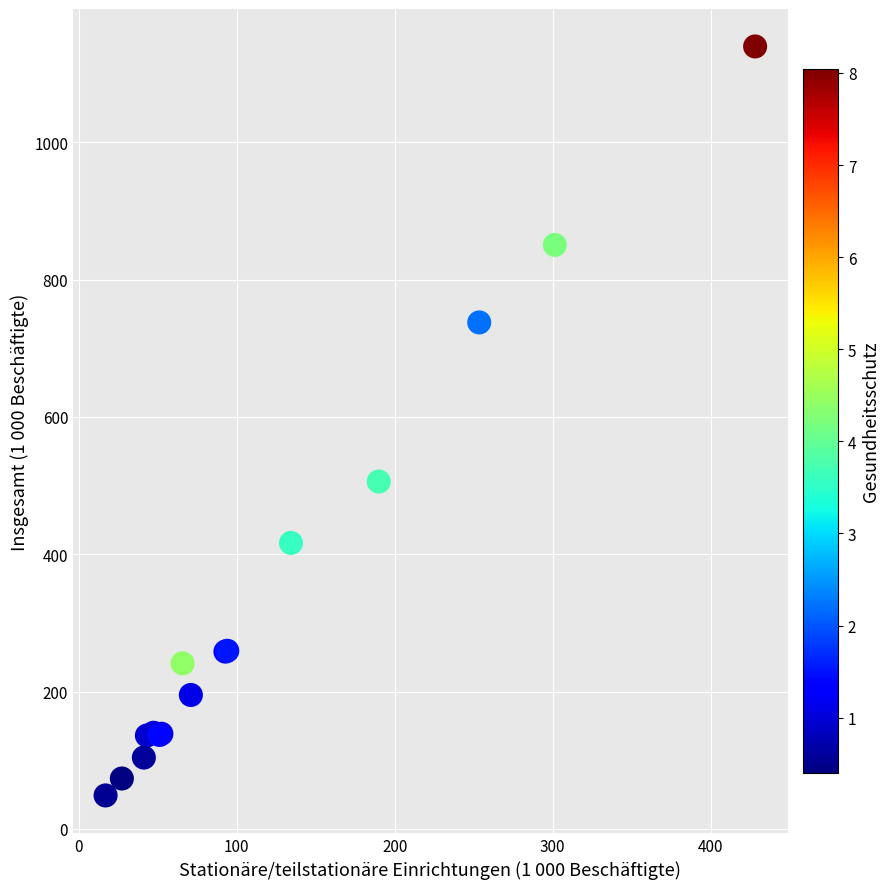

What Y value in the scatter plot is closest to 594?

505.8